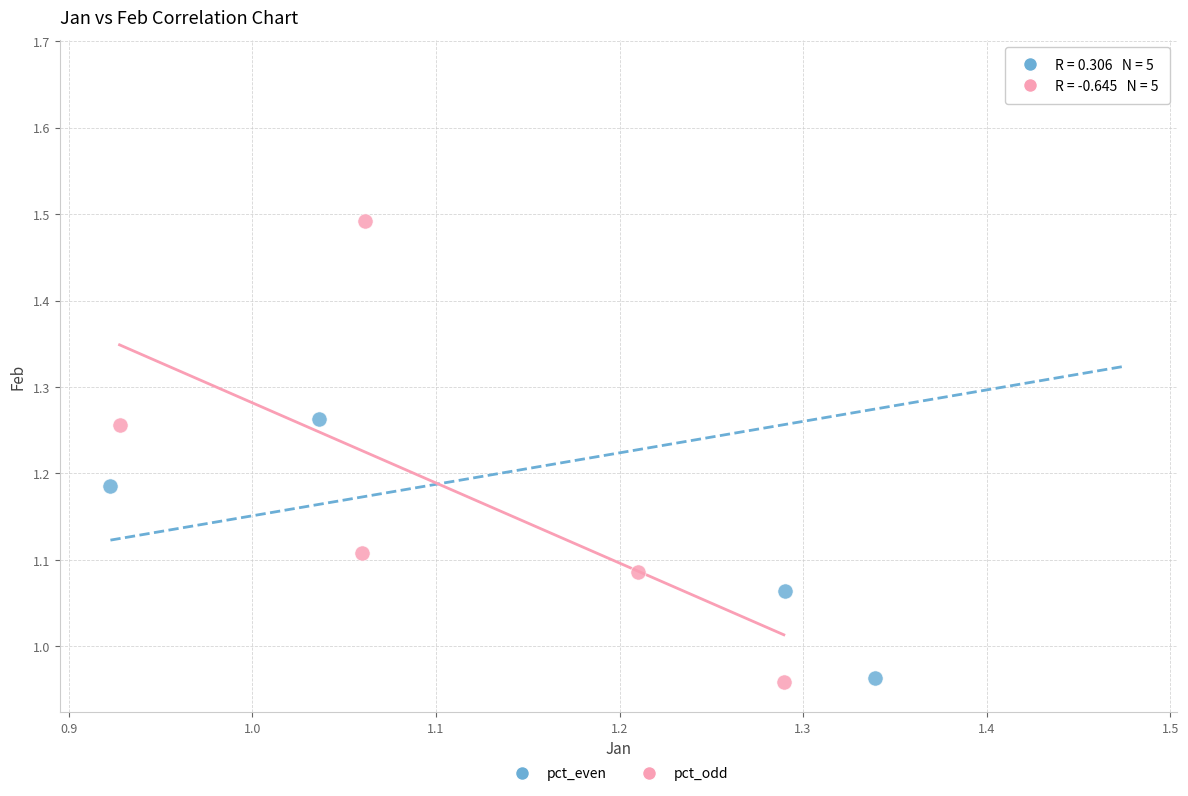

Which series reaches the maximum Y coordinate?

pct_even